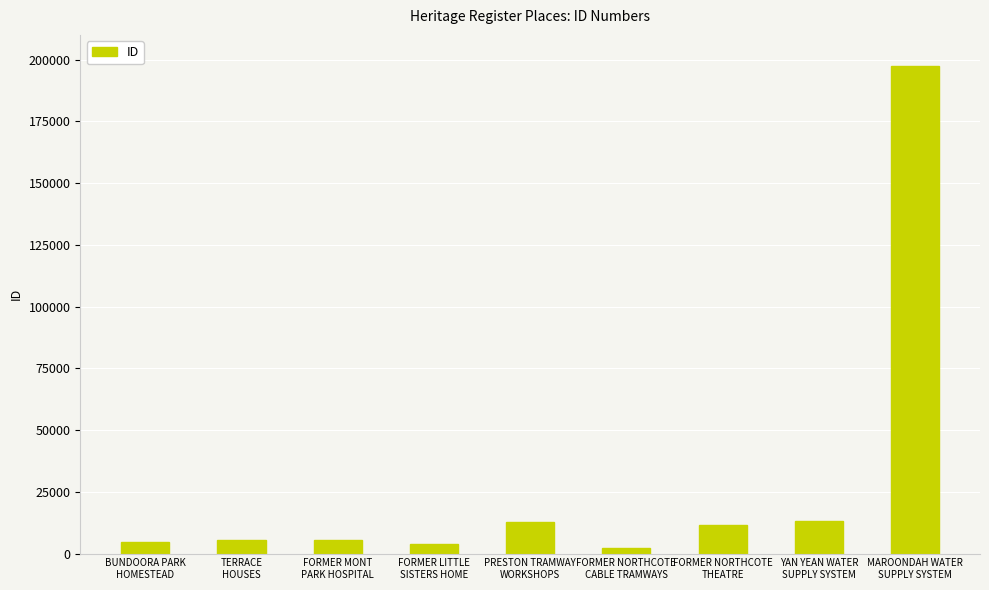

What position from the right is PRESTON TRAMWAY
WORKSHOPS?

5